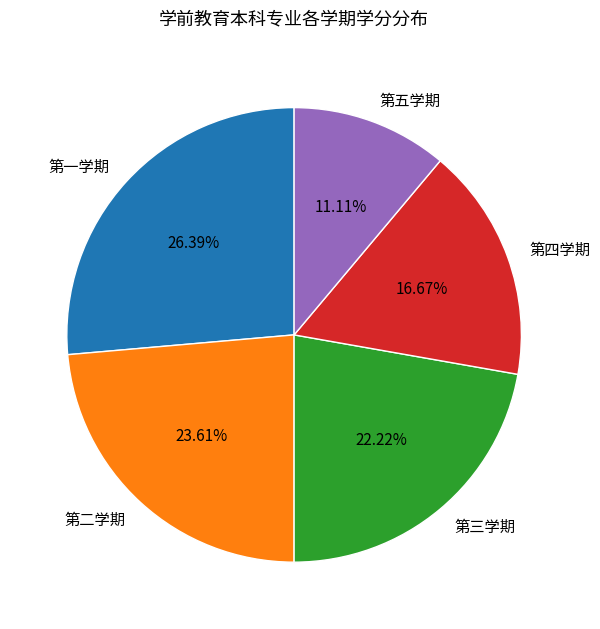

What percentage is the 第三学期 slice, to the nearest percent?

22%